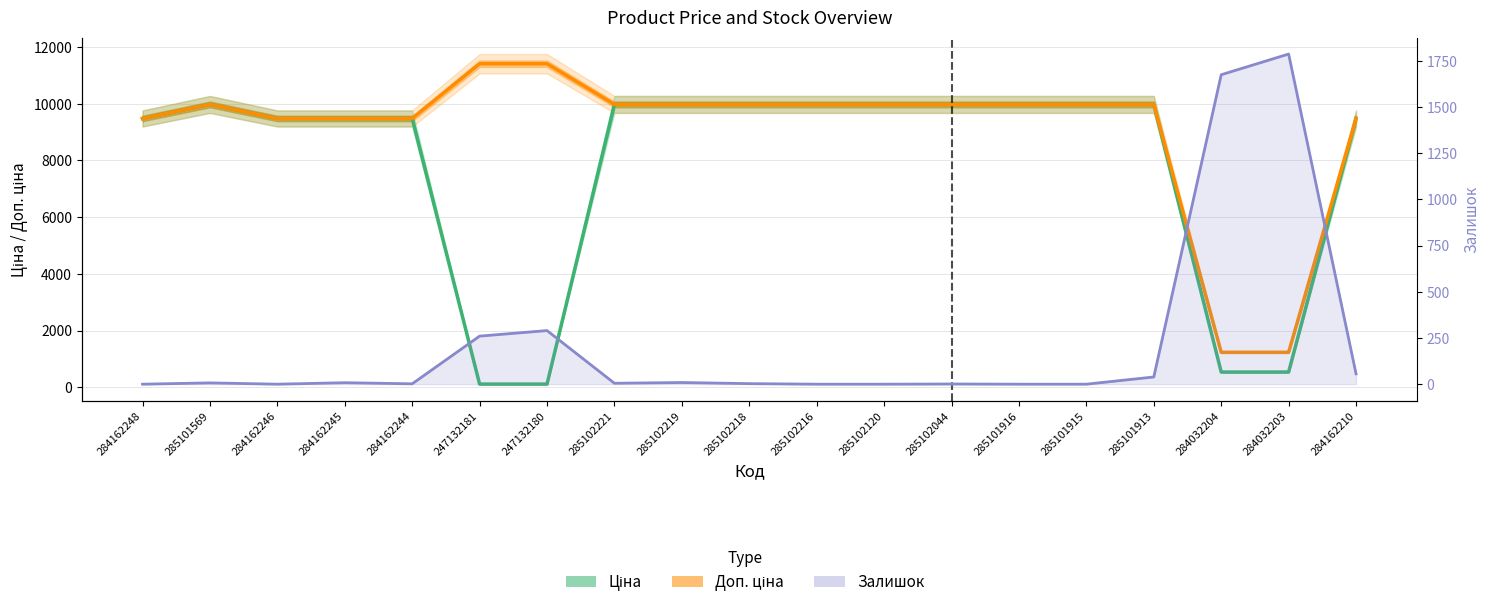

What is the label of the 19th point from the left?

284162210